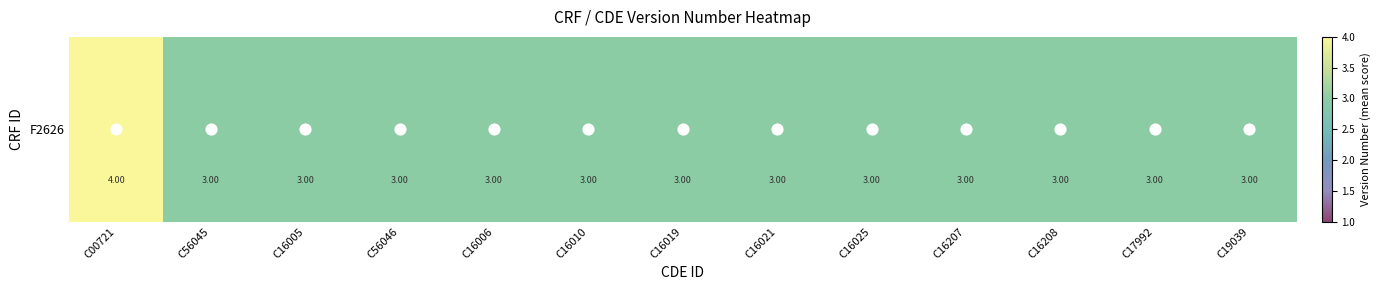

Where is the data nearest to the value 3?

C56045